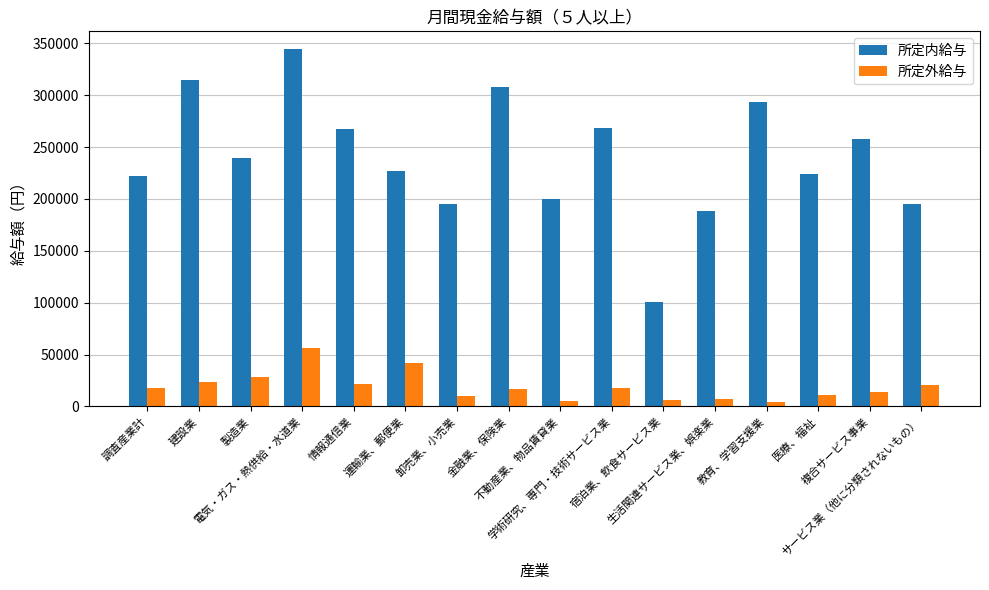

Rank the series by their average value, from lowest to highest.

所定外給与, 所定内給与